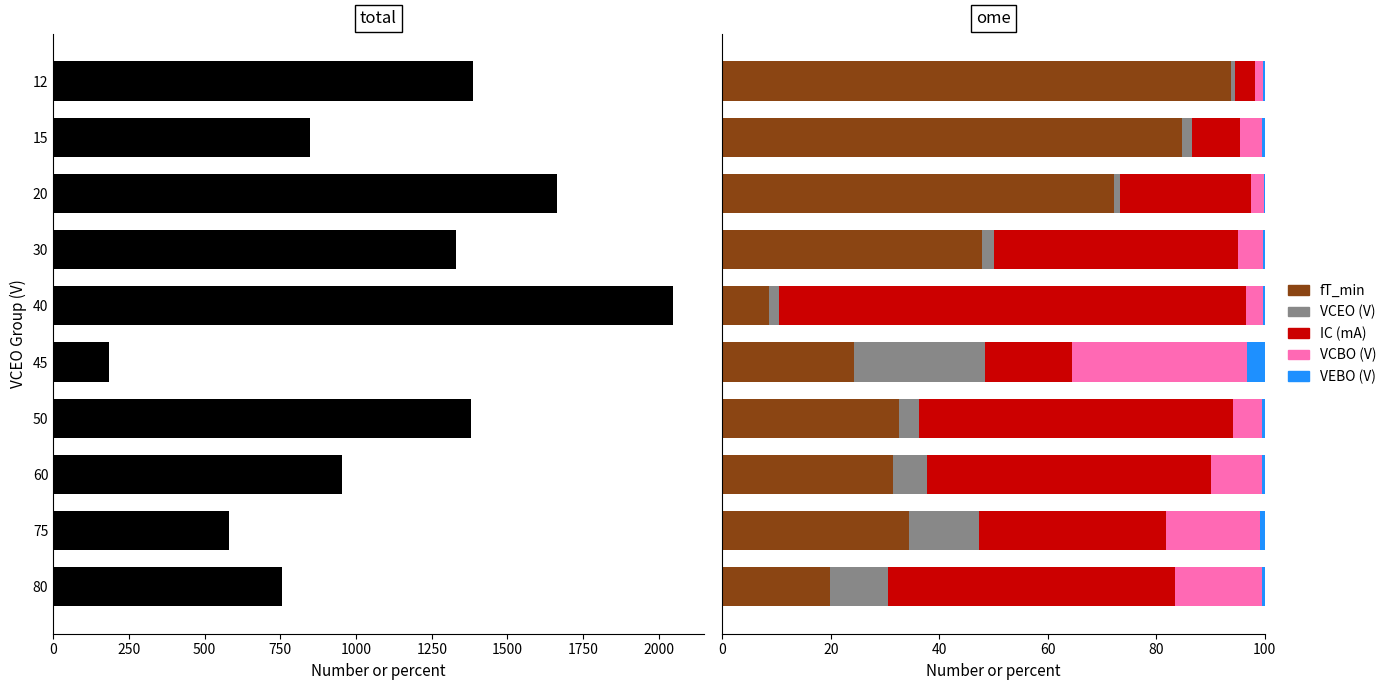

How many values in the VCEO series are below 3?

5